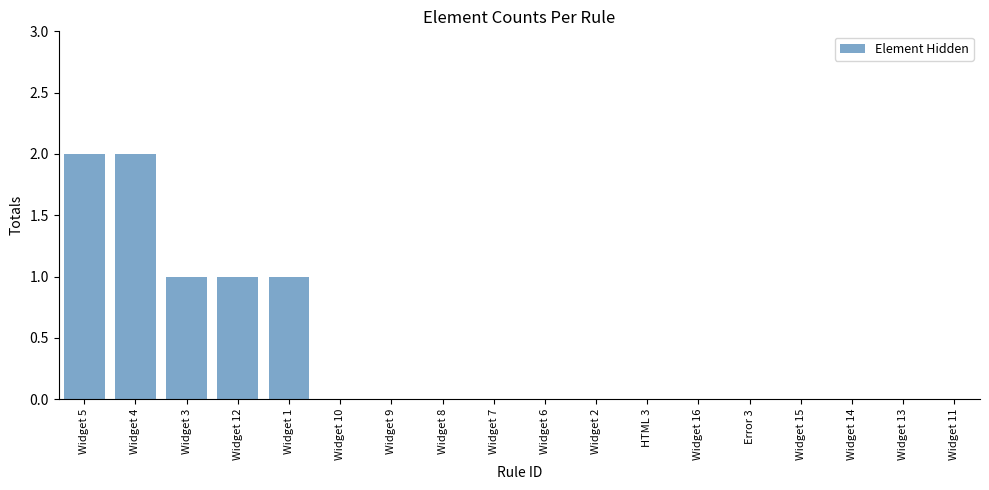

What is the difference between the values at Widget 7 and Widget 4?

2